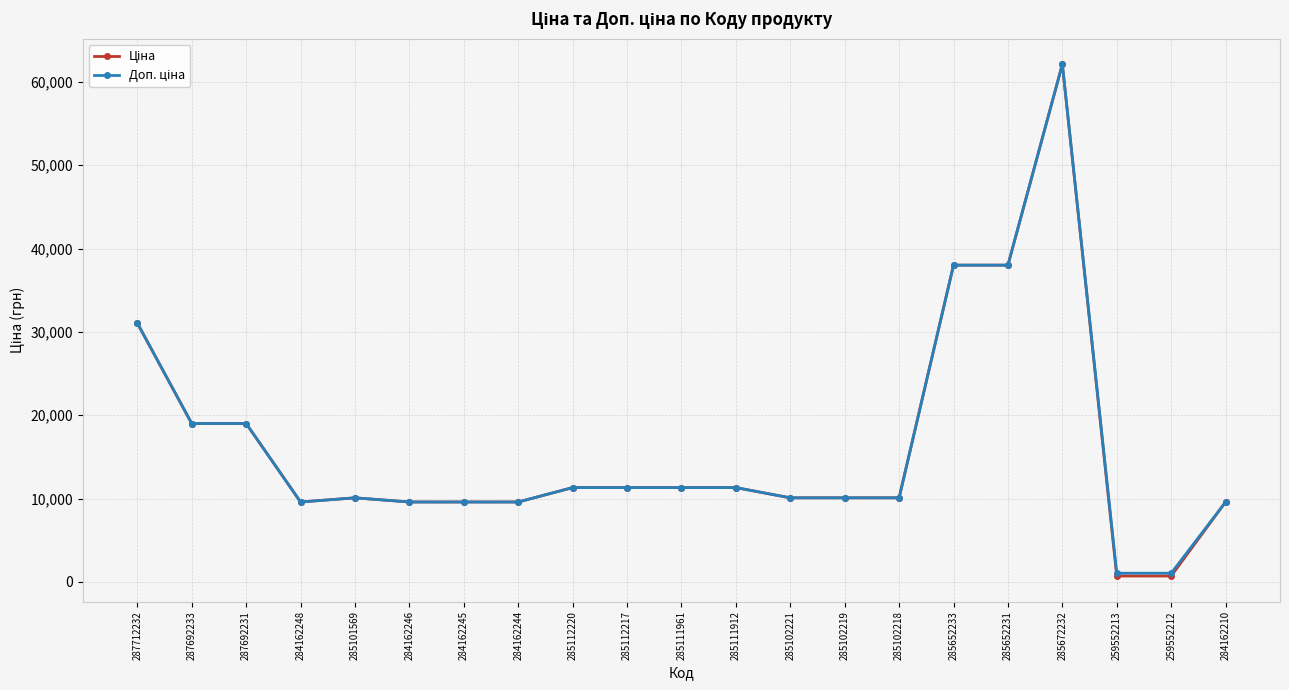

At which category is the sum across all series the highest?

285672232